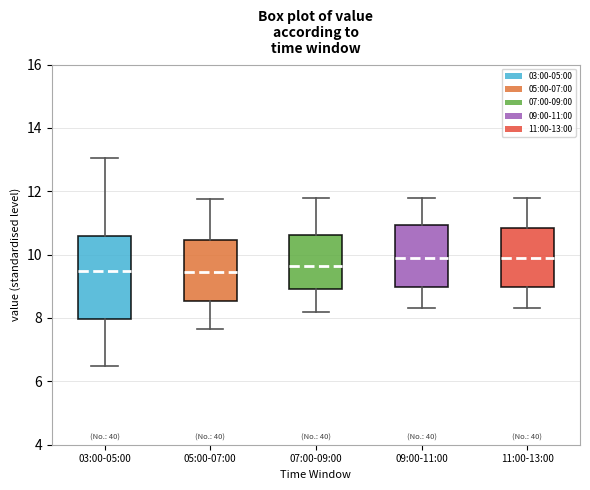

Reading left to right, transcribe this box plot: for each box, give where its median line is, the range the box spans, and where its two whiskers end, as read against the y-axis. The values are not printed on the chart, so give them approximately, as read against the axis.

03:00-05:00: median 9.4, box 8.0 to 10.6, whiskers 6.4 to 13.0
05:00-07:00: median 9.4, box 8.6 to 10.4, whiskers 7.6 to 11.8
07:00-09:00: median 9.6, box 9.0 to 10.6, whiskers 8.2 to 11.8
09:00-11:00: median 10.0, box 9.0 to 11.0, whiskers 8.4 to 11.8
11:00-13:00: median 10.0, box 9.0 to 10.8, whiskers 8.4 to 11.8